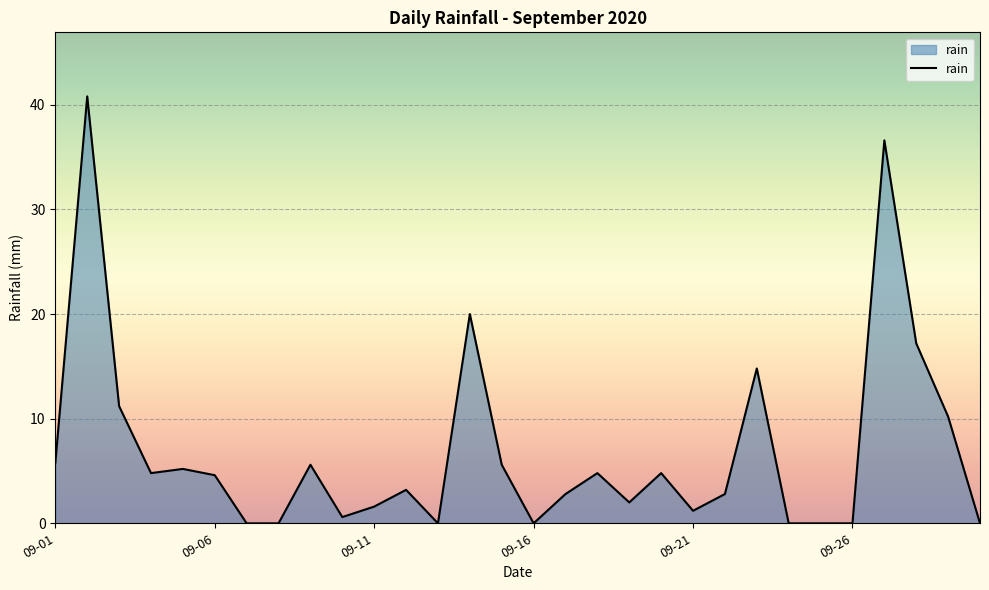

What is the difference between the maximum and minimum values?

40.8